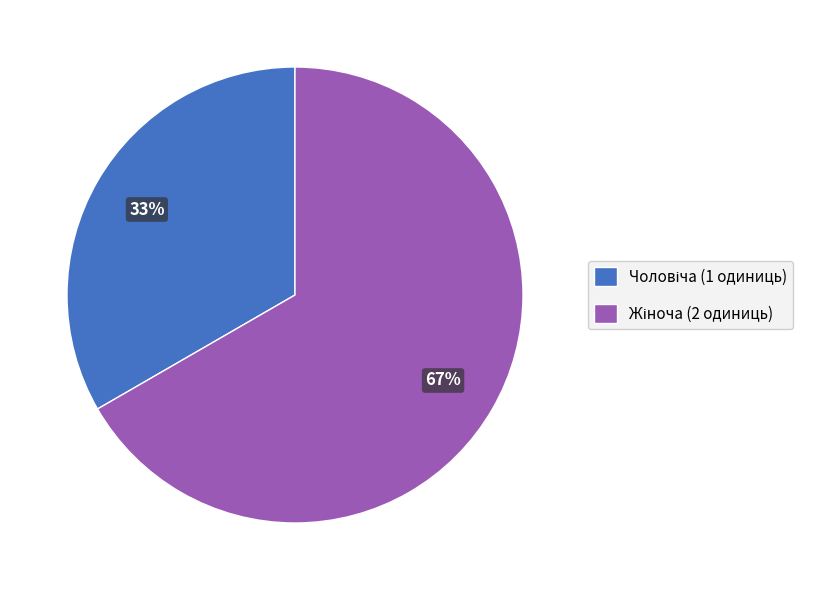

Is there a majority slice in this chart?

Yes